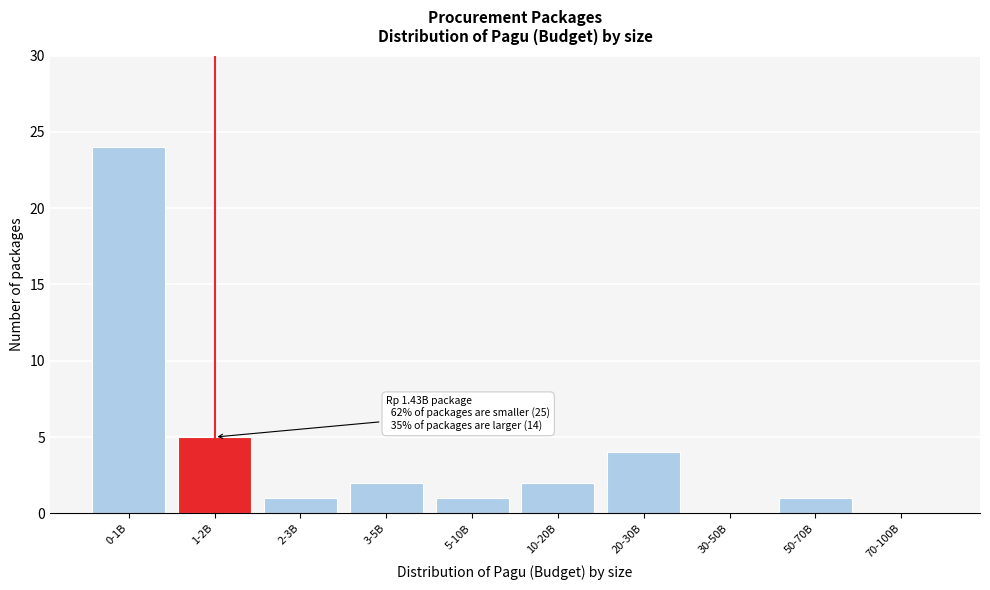

Reading left to right, transcribe all the data shown in this chart.

0-1B=24	1-2B=5	2-3B=1	3-5B=2	5-10B=1	10-20B=2	20-30B=4	30-50B=0	50-70B=1	70-100B=0